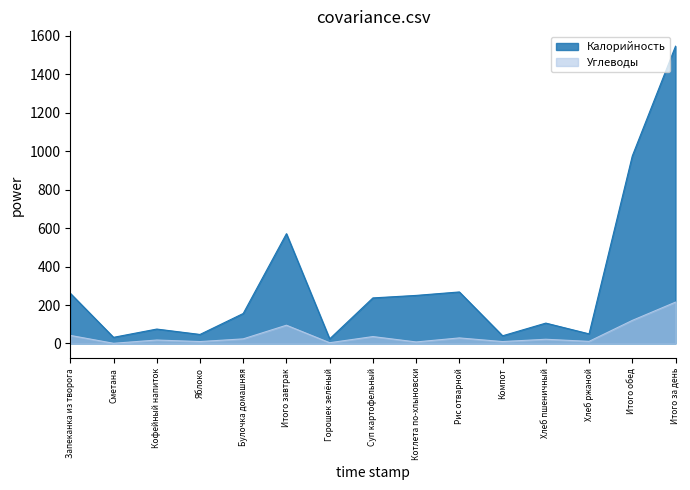

Reading left to right, extract all data points from this chart.

Углеводы: 42	1	18	10	24	95	4	36	8	29	10	22	11	120	215
Калорийность: 261	32	75	47	156	571	24	237	250	268	40	106	50	975	1546